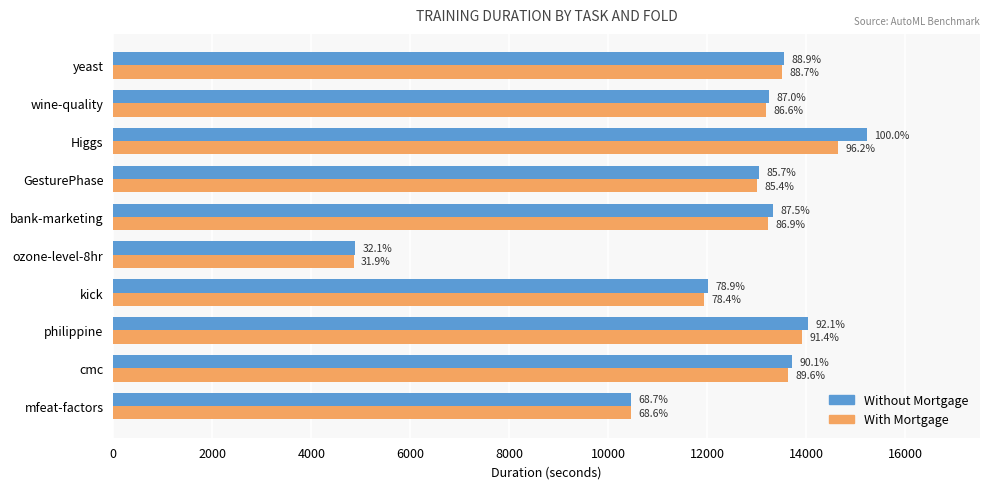

What are all the series names shown in the legend?

Without Mortgage, With Mortgage